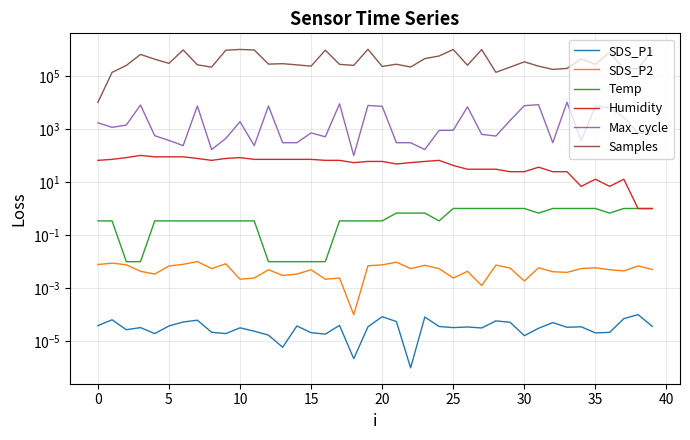

Which series has the largest total across all categories?

Samples